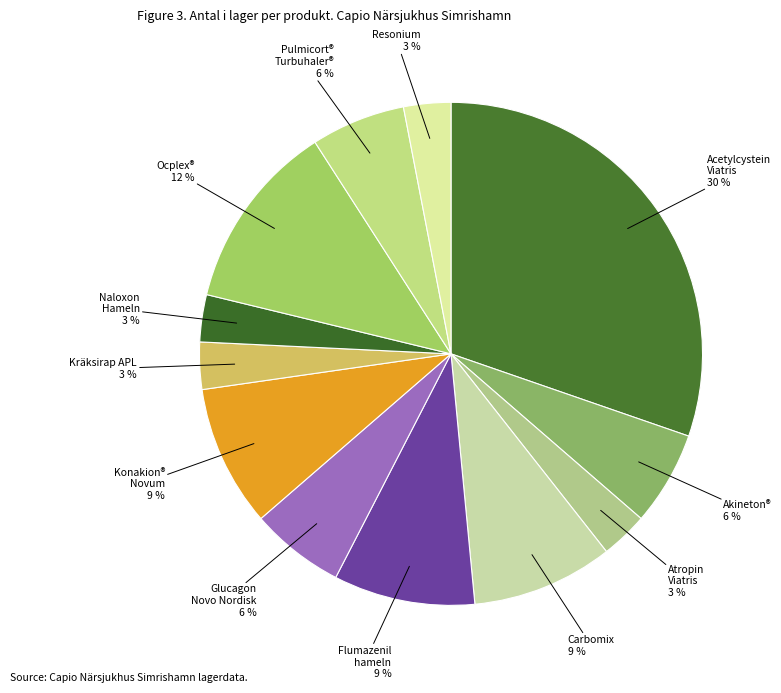

How many slices are in this pie chart?

12